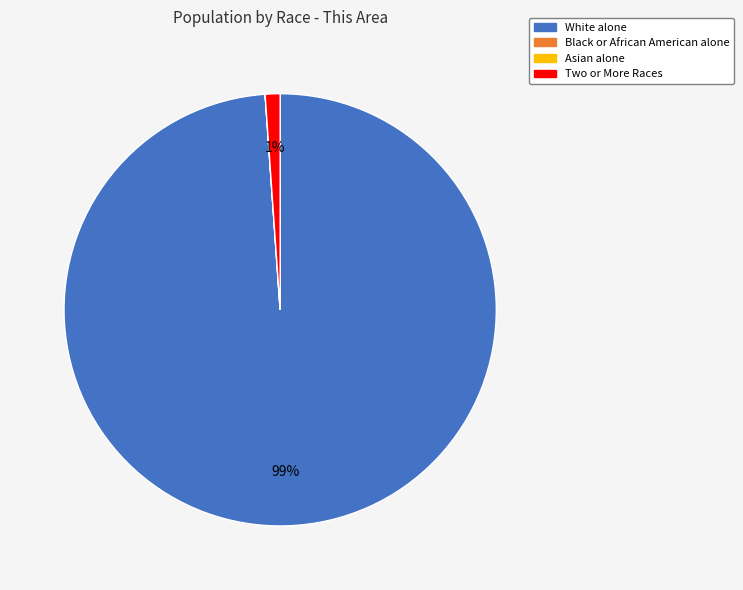

True or false: White alone accounts for 88% of the total.

False